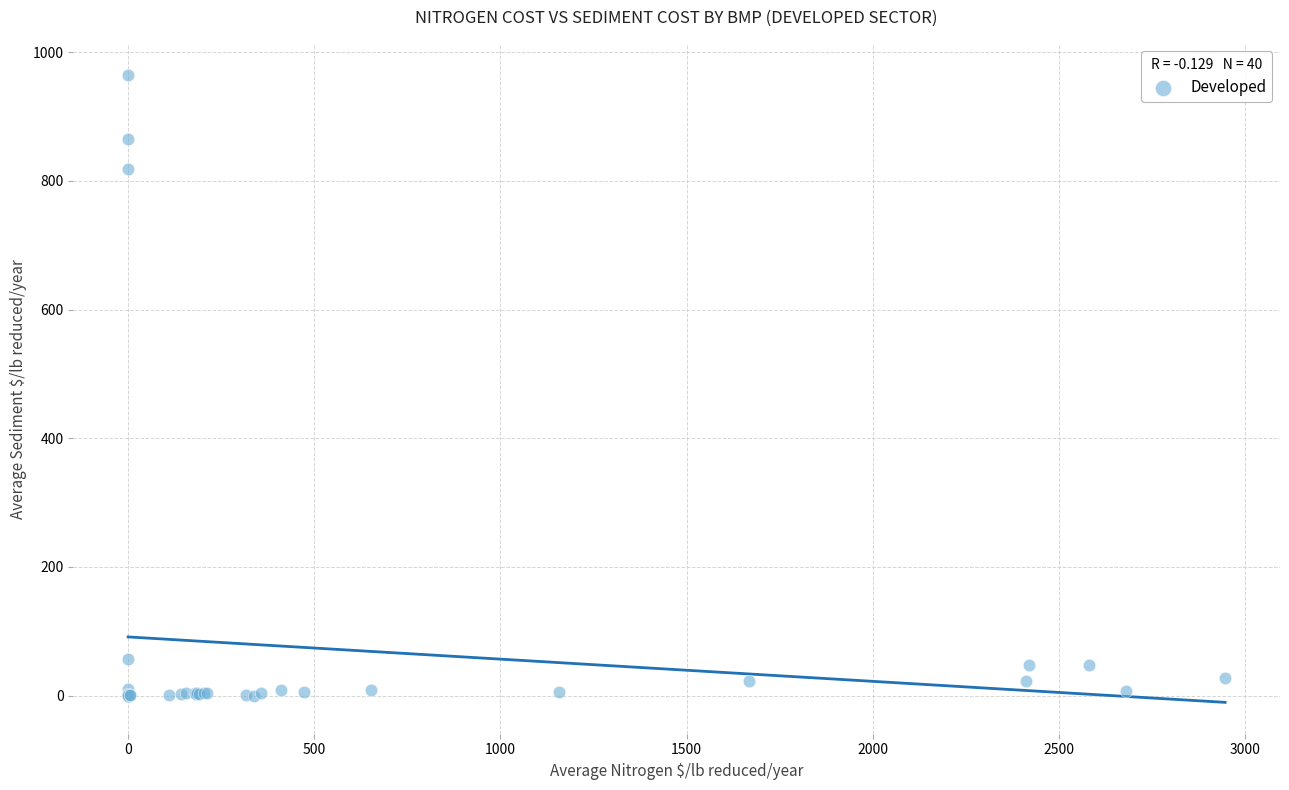

What Y value in the scatter plot is closest to 482?

817.7